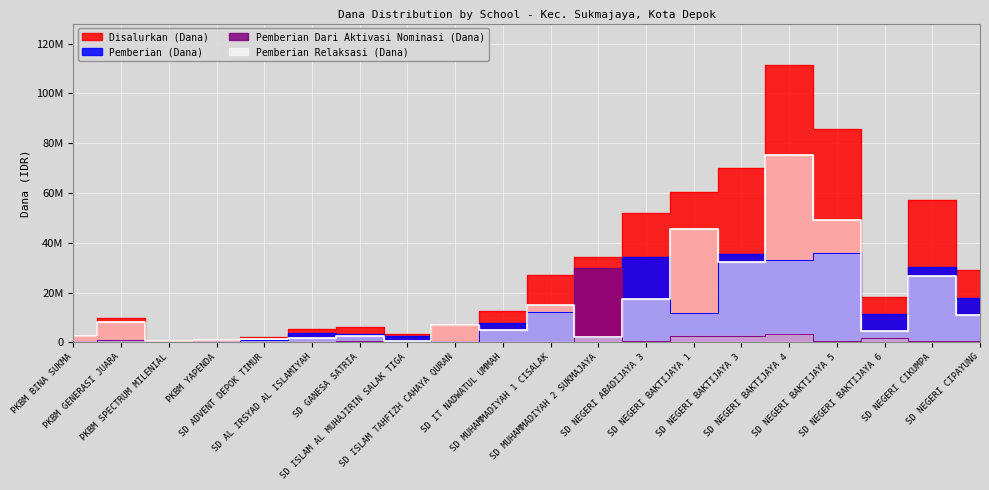

How many values in the Pemberian Dari Aktivasi Nominasi (Dana) series are below 450000?

9